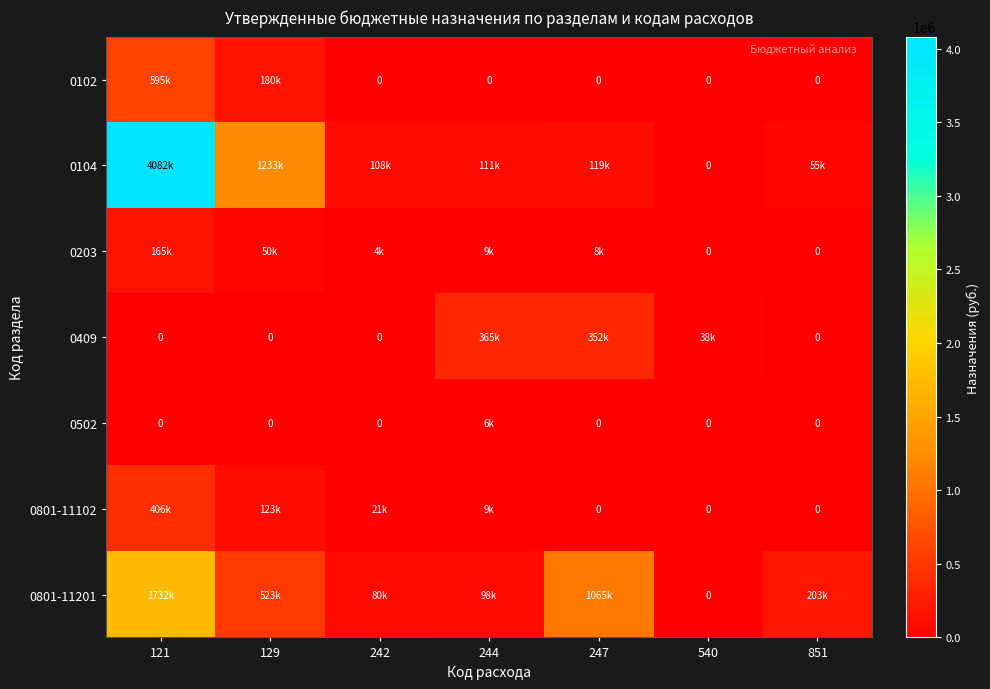

The 0102 series shows 0.0 at 540. True or false?

True